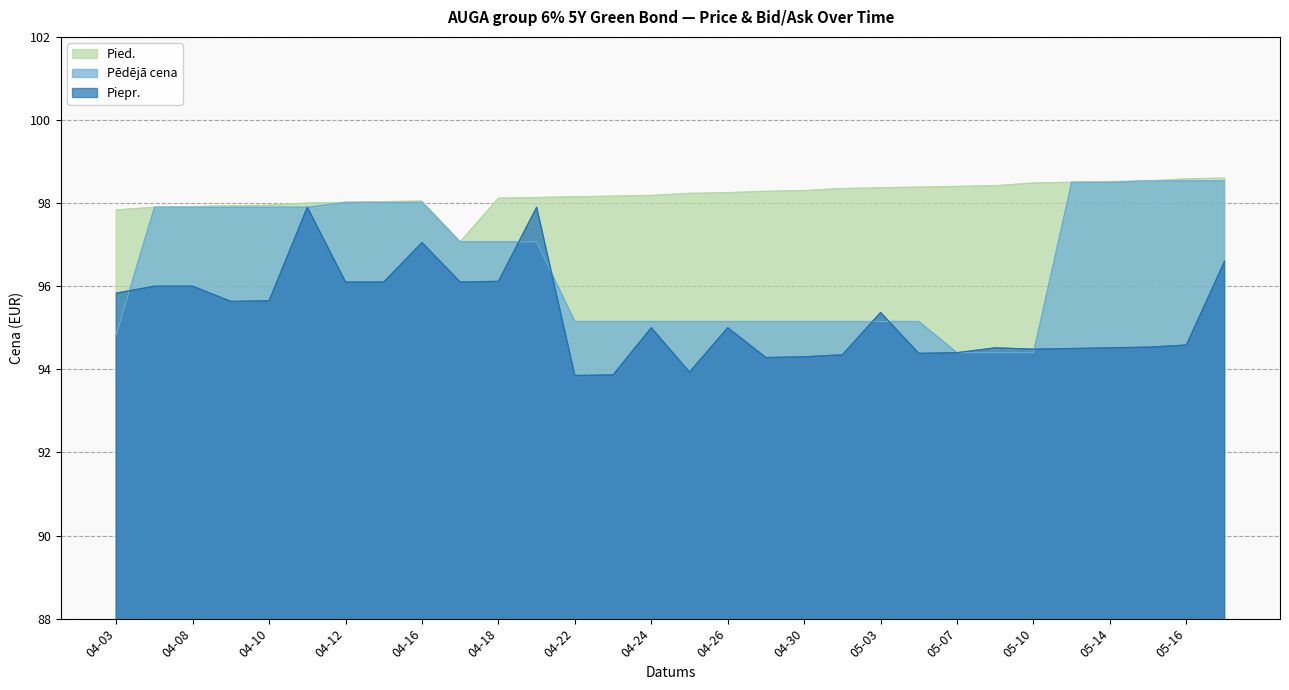

Is it true that Pēdējā cena equals 95.2 at 04-26?

True